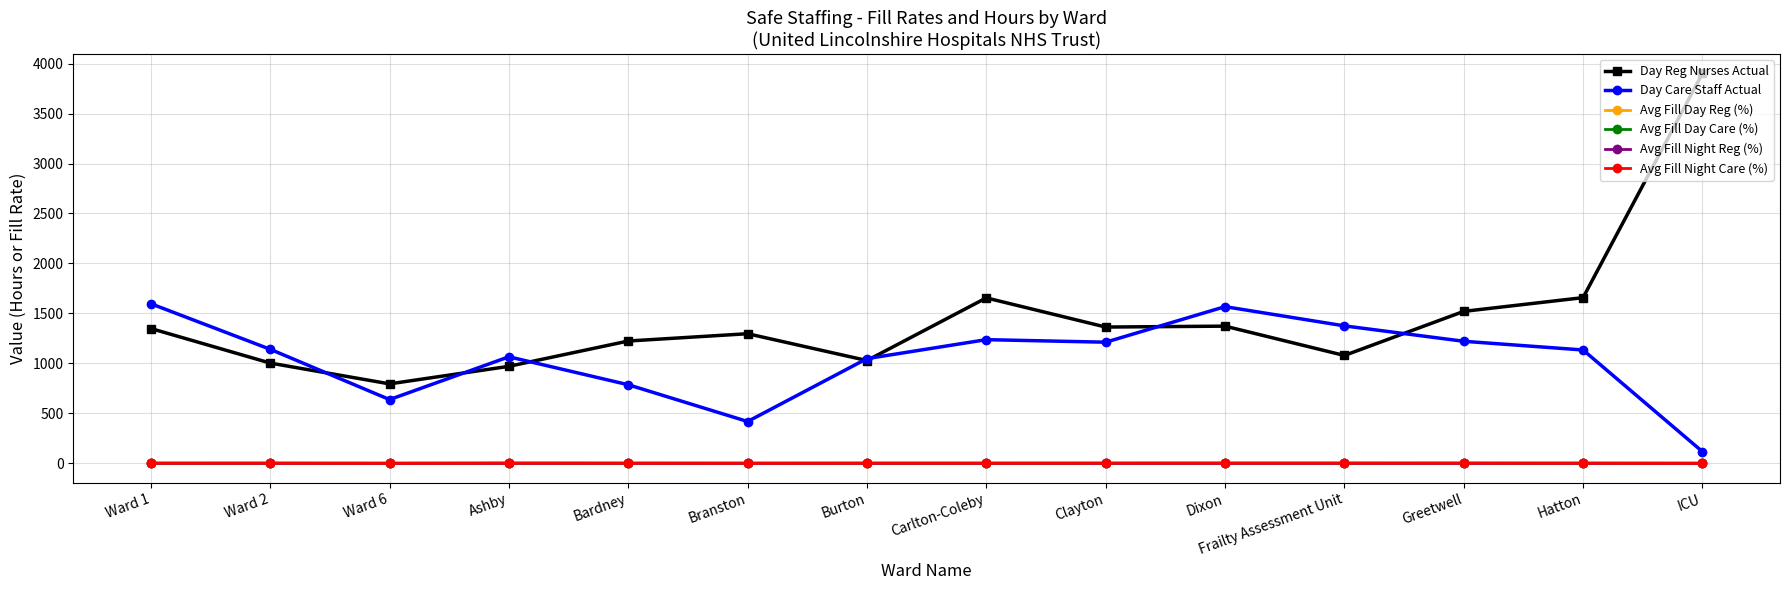

What is the greatest value displayed?

3901.5